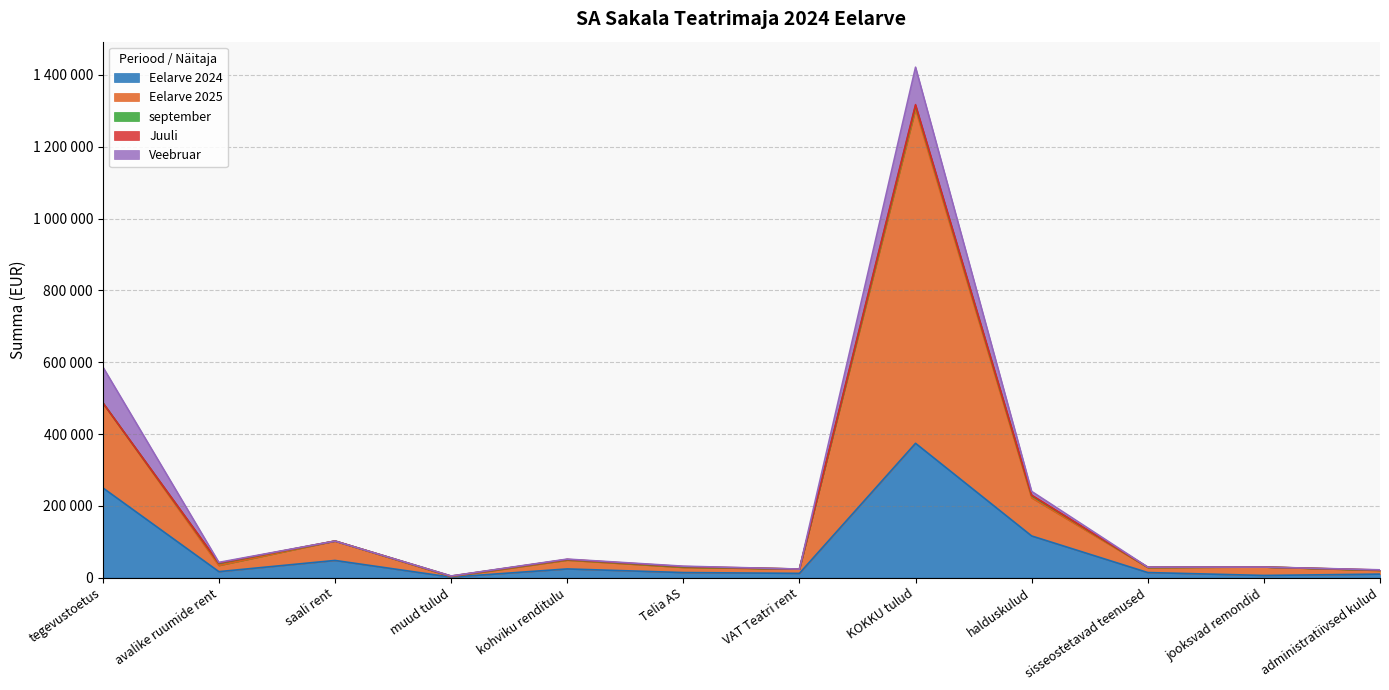

True or false: Juuli and september intersect in this chart.

False